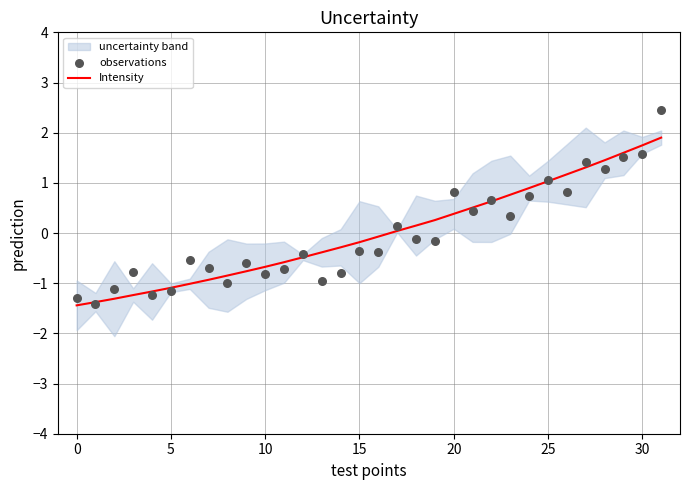

Which series contains the highest Y value?

observations